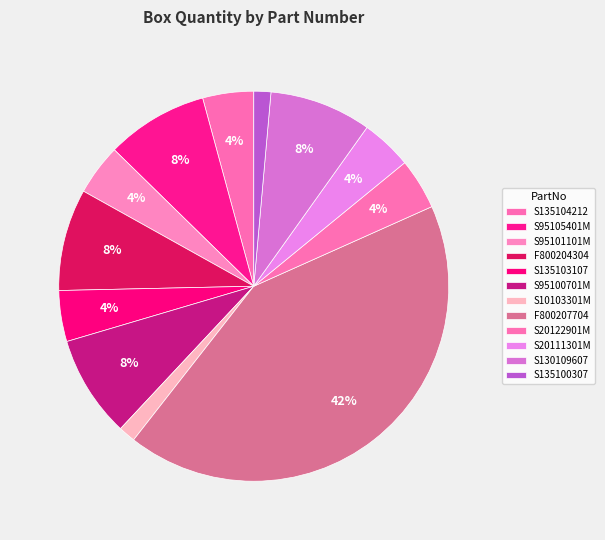

Which category has the biggest portion of the pie?

F800207704